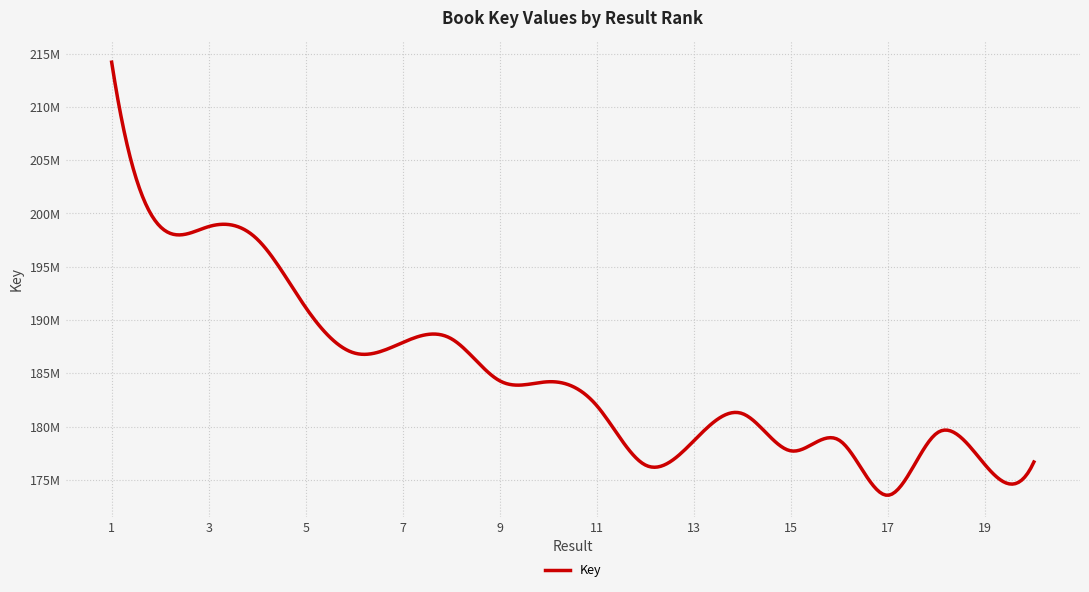

Does the chart have visible grid lines?

Yes